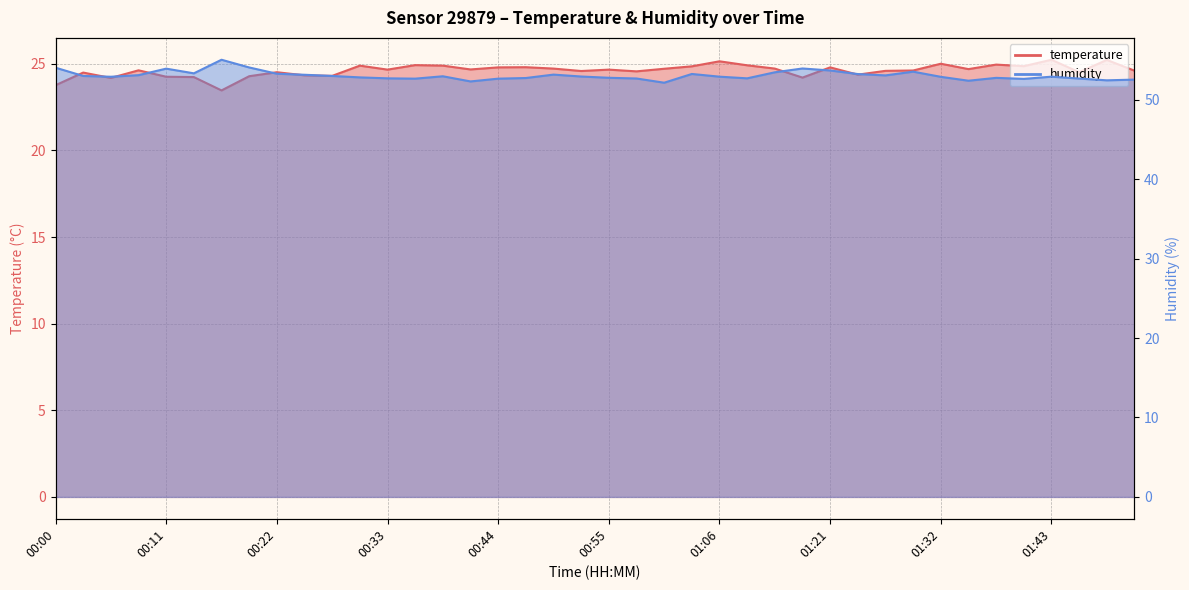

What are all the series names shown in the legend?

temperature, humidity